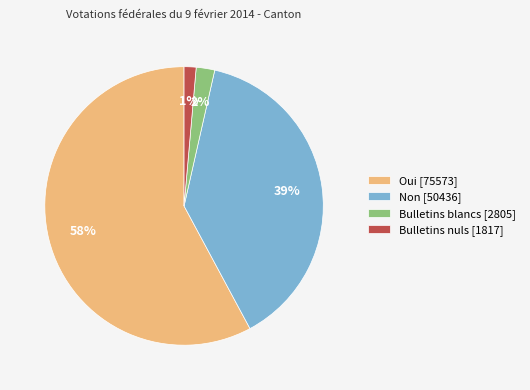

Between Non [50436] and Bulletins blancs [2805], which is larger?

Non [50436]